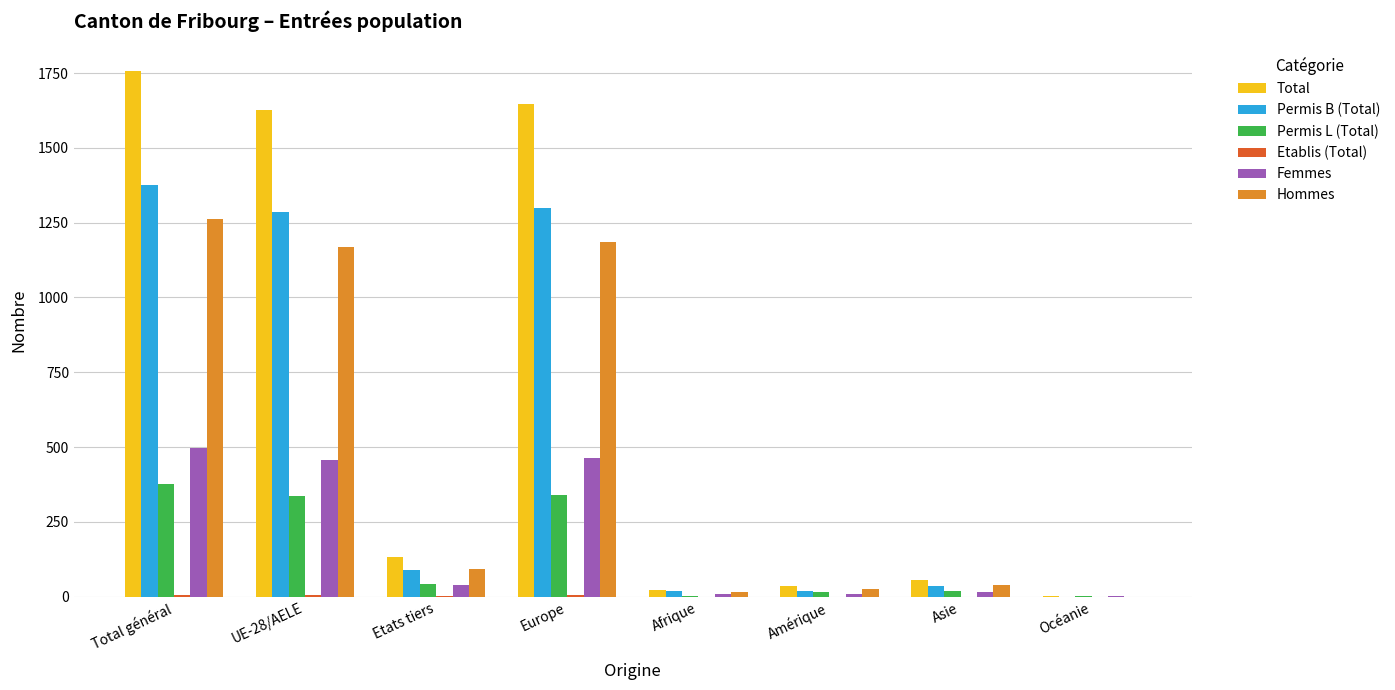

What is the total value across all series at Océanie?

3